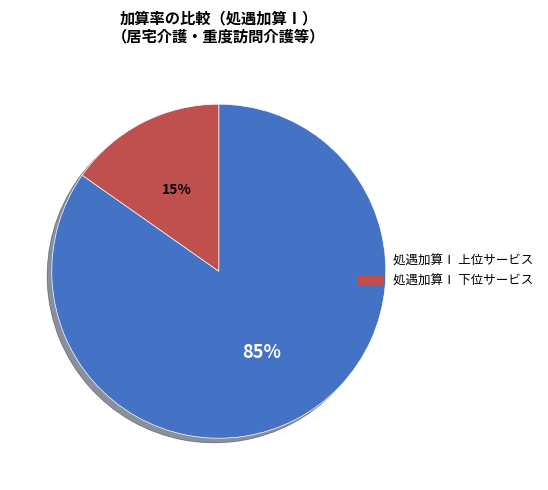

How many slices are in this pie chart?

2